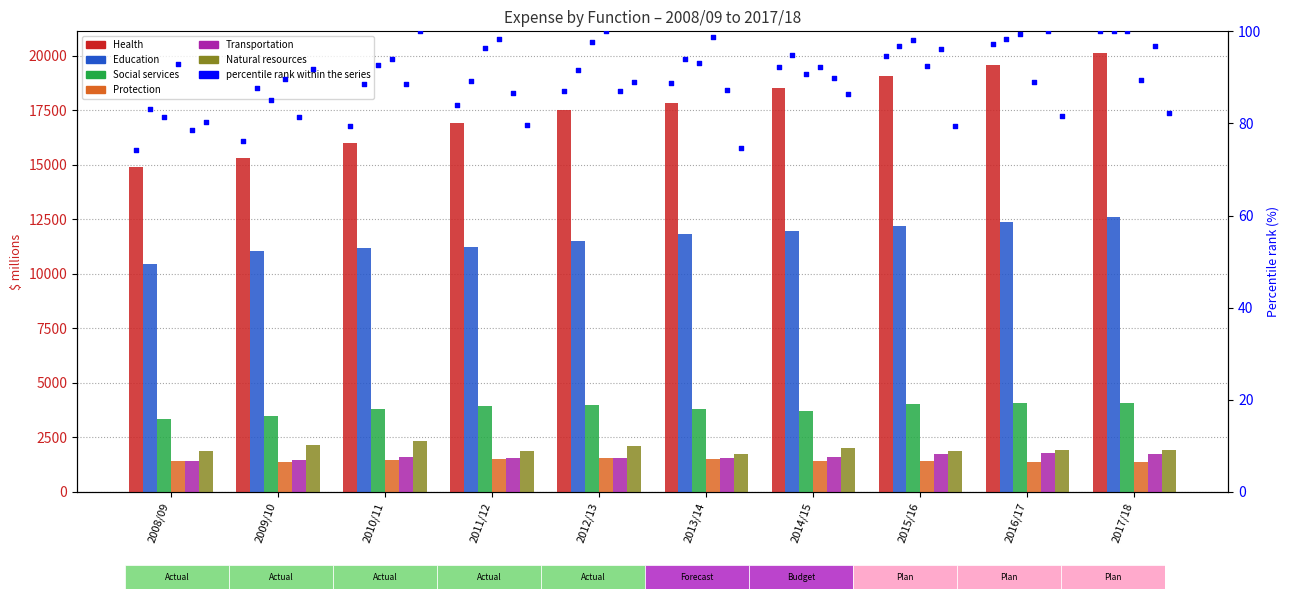

Which series contains the lowest Y value?

Protection